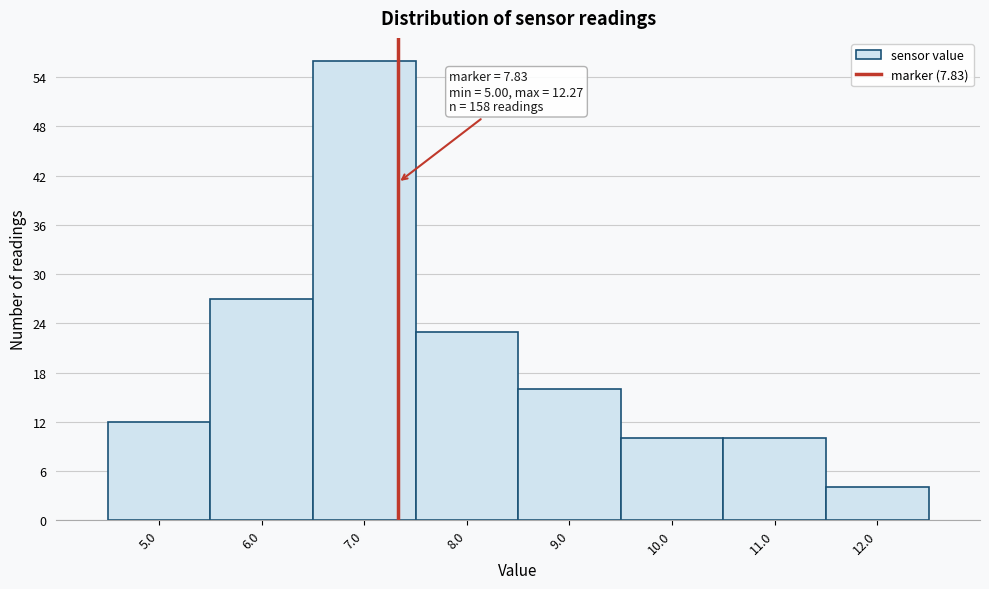

Reading left to right, transcribe all the data shown in this chart.

12	27	56	23	16	10	10	4